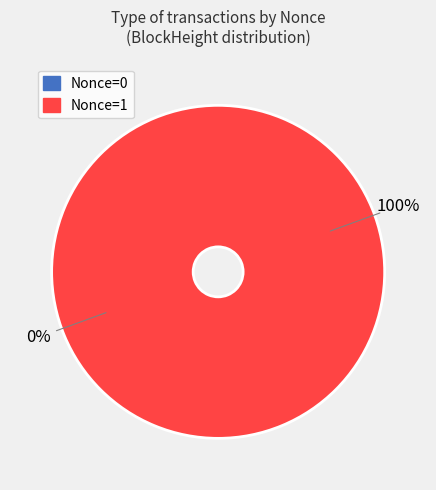

True or false: 110058 accounts for 1% of the total.

False